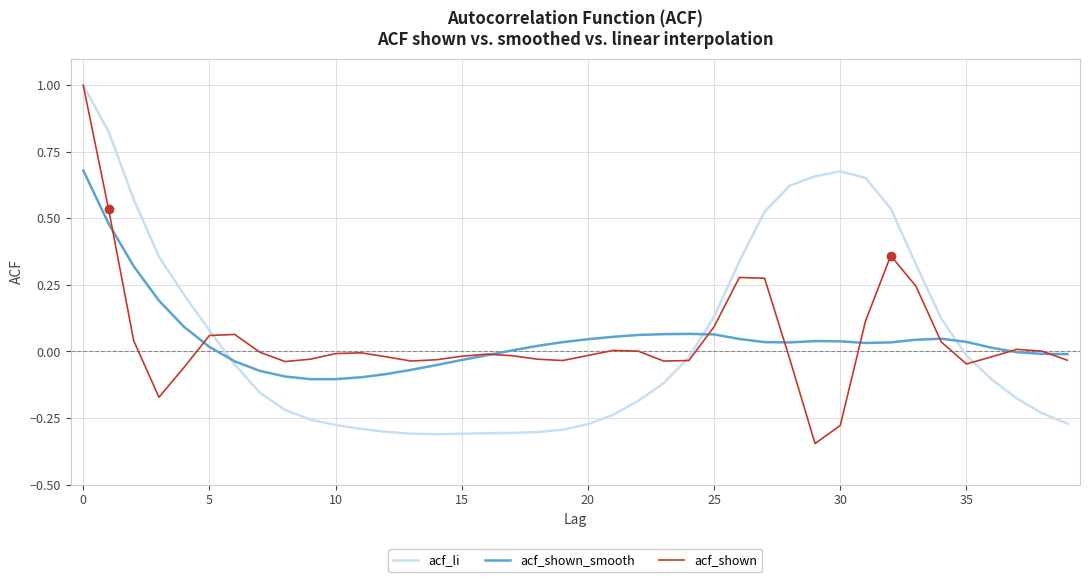

What is the greatest value displayed?

1.0